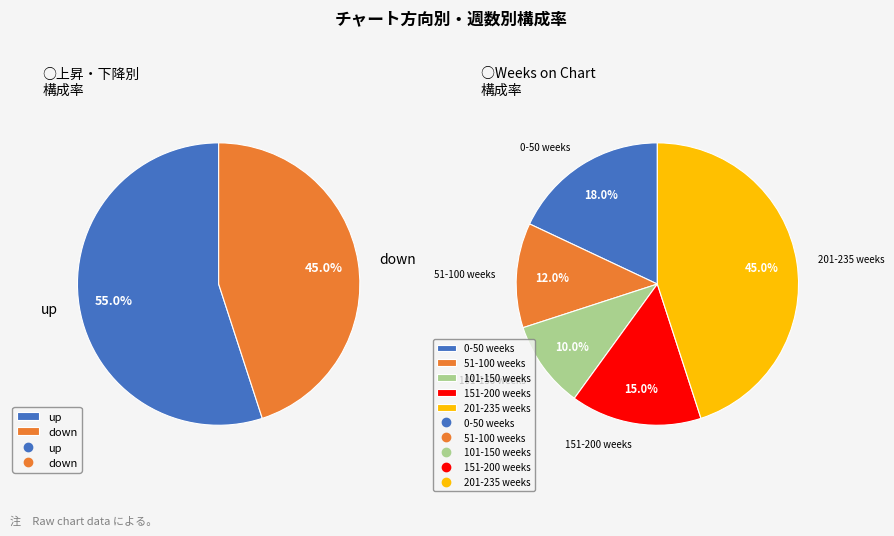

What percentage is the down slice, to the nearest percent?

45%